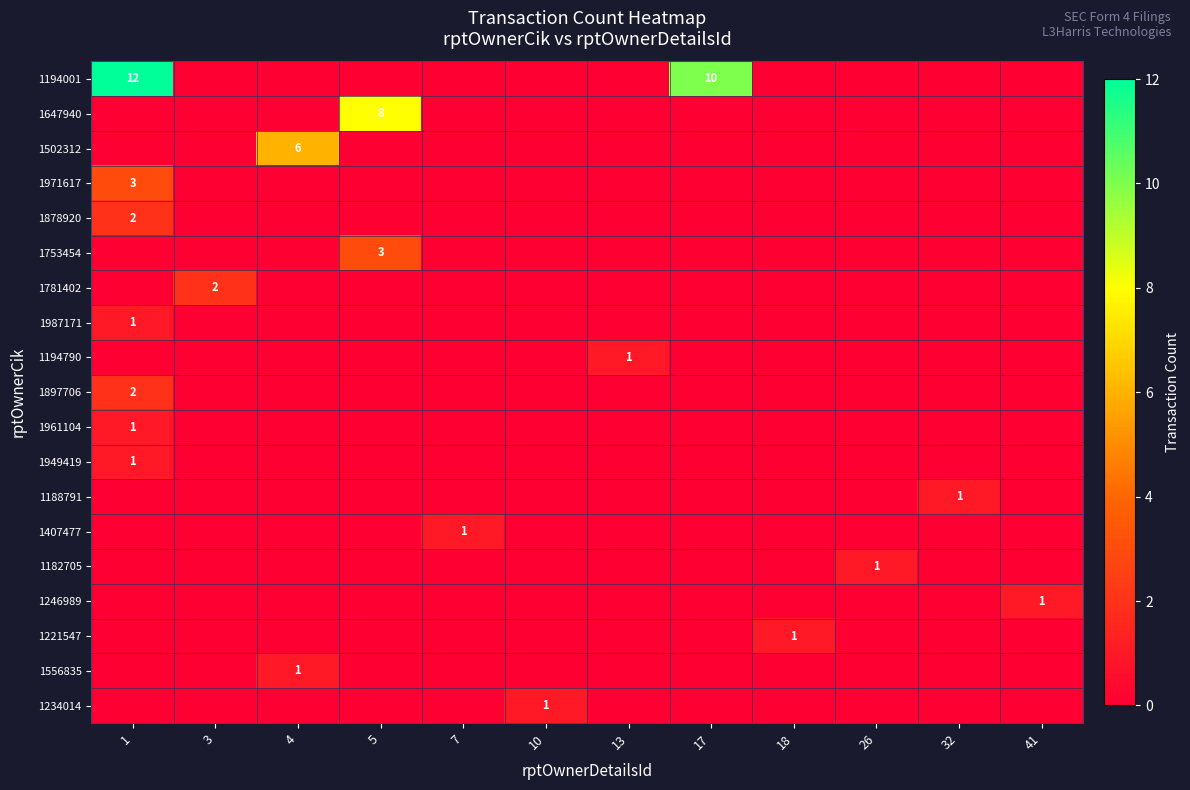

Which series has the largest range (max minus min)?

1194001